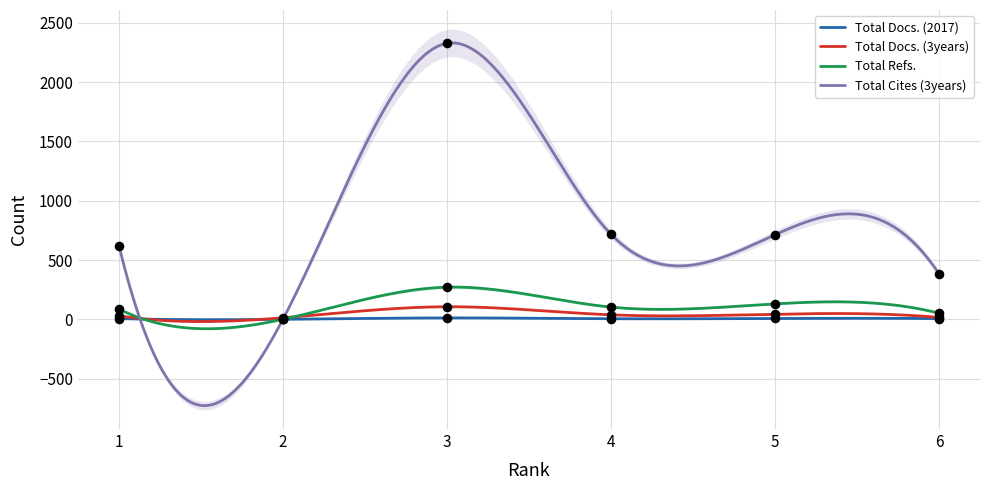

Is the value of Total Refs. at 6 greater than the value of Total Cites (3years) at 6?

No